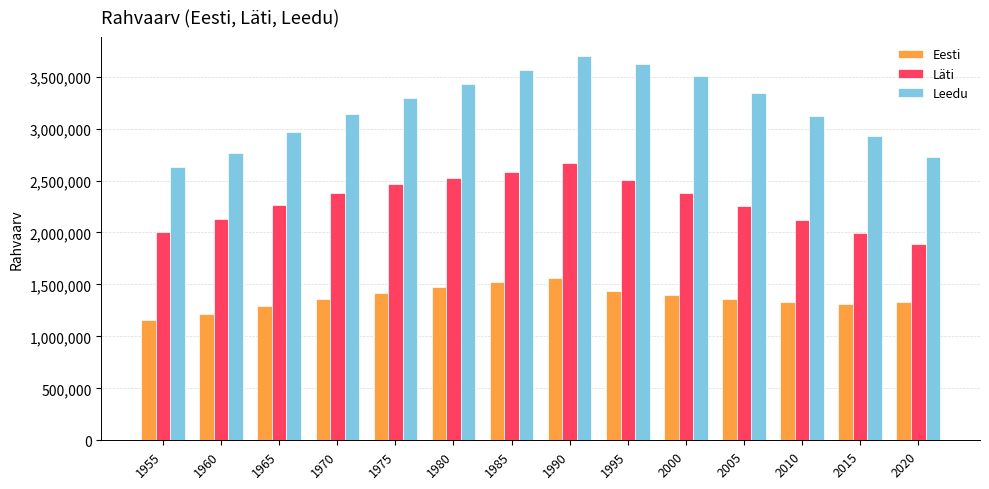

The value of Läti at 1970 is 2378021. True or false?

True